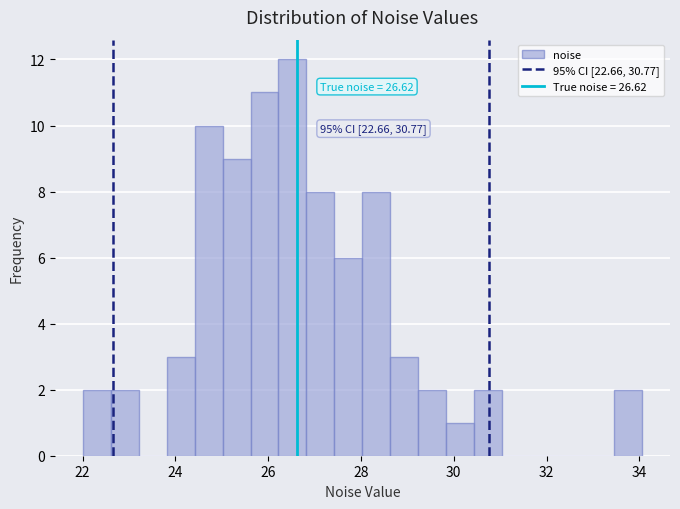

Around what value on the x-axis is the tallest bar? Give the approximate position of its centre, as read against the axis.

26.6